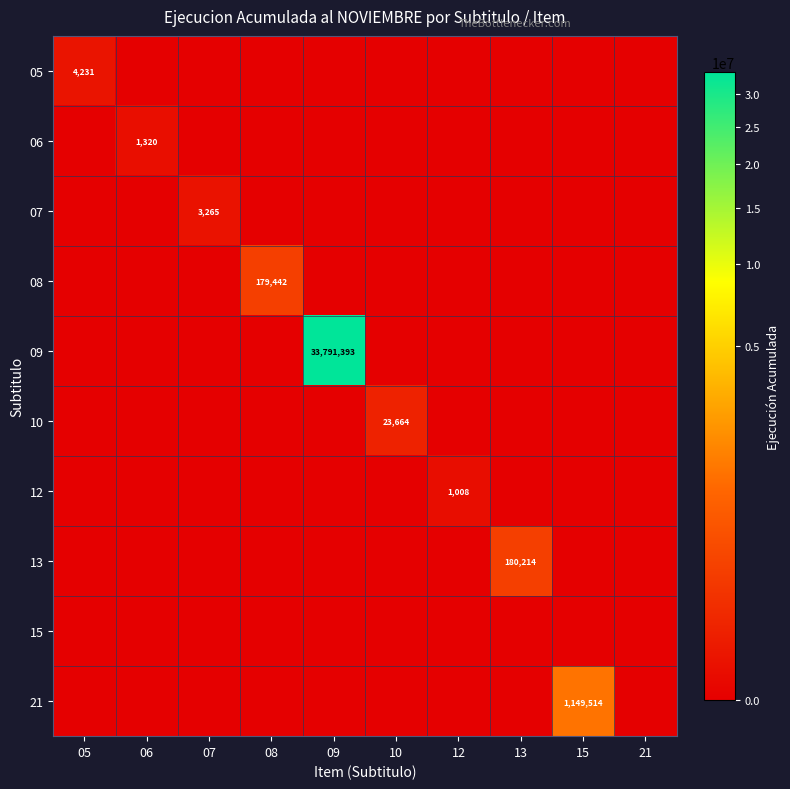

At 06, list the series in order from smallest to largest.

05, 07, 08, 09, 10, 12, 13, 15, 21, 06